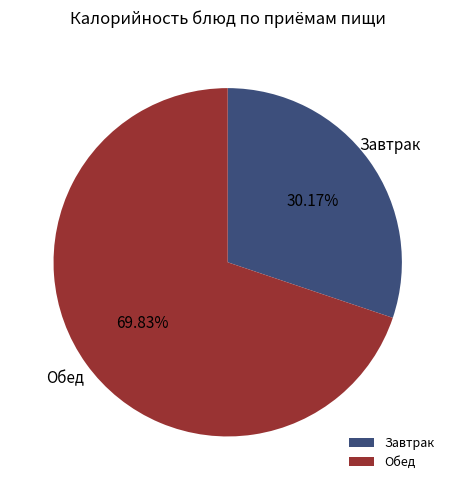

Rank the categories by value from lowest to highest.

Завтрак, Обед